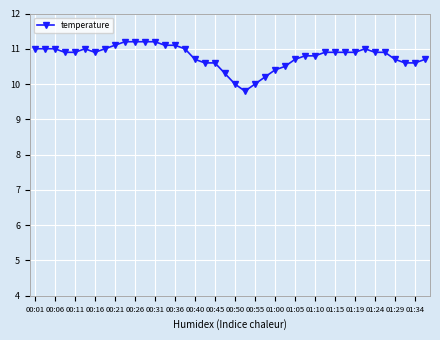

True or false: there are more than 0 points higher than both neighbors.

True